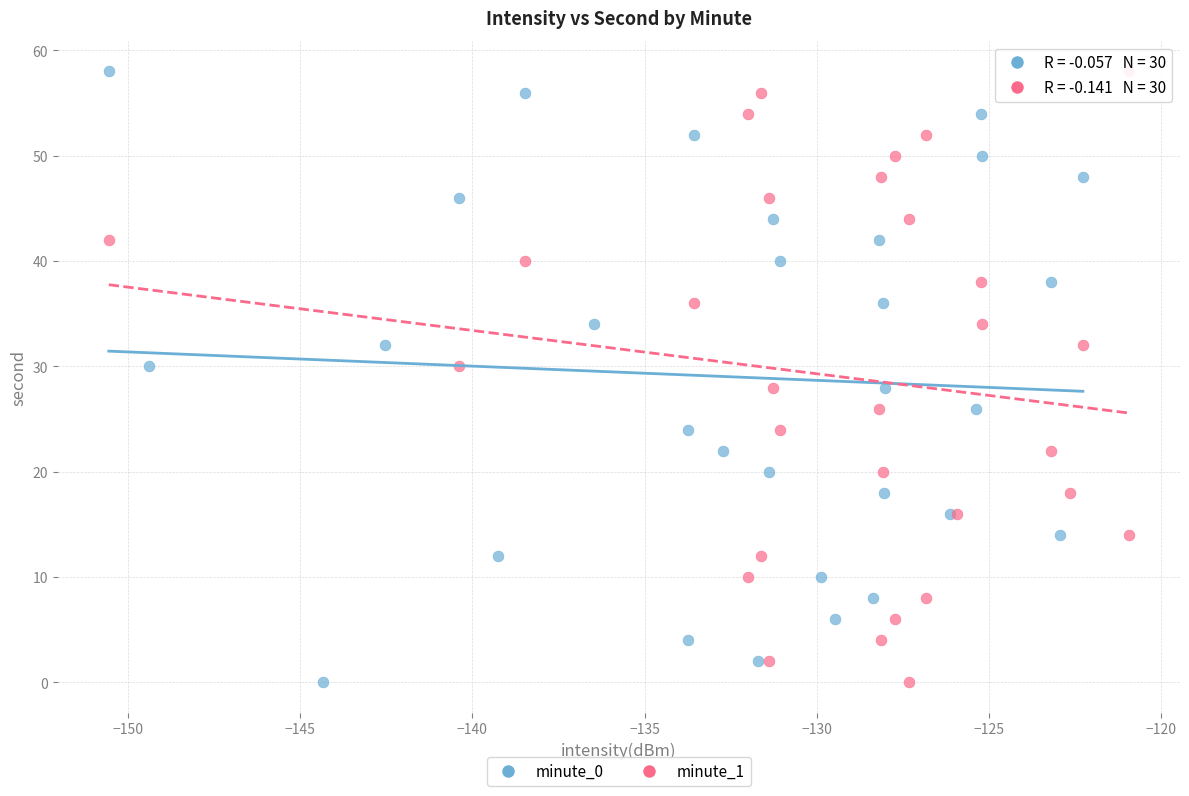

What are all the series names shown in the legend?

minute_0, minute_1